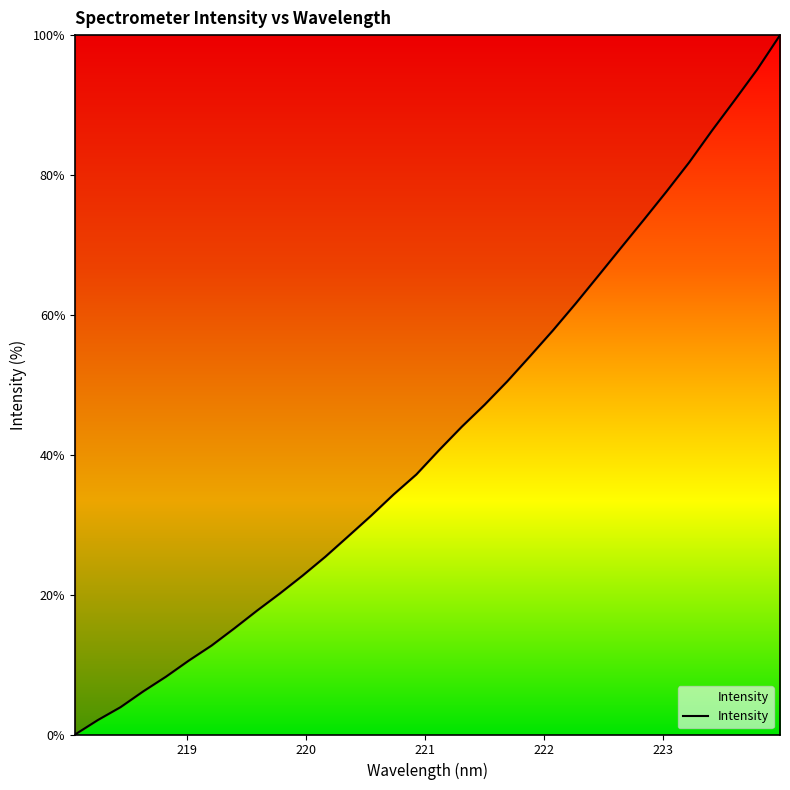

What is the difference between the maximum and minimum values?

100.0